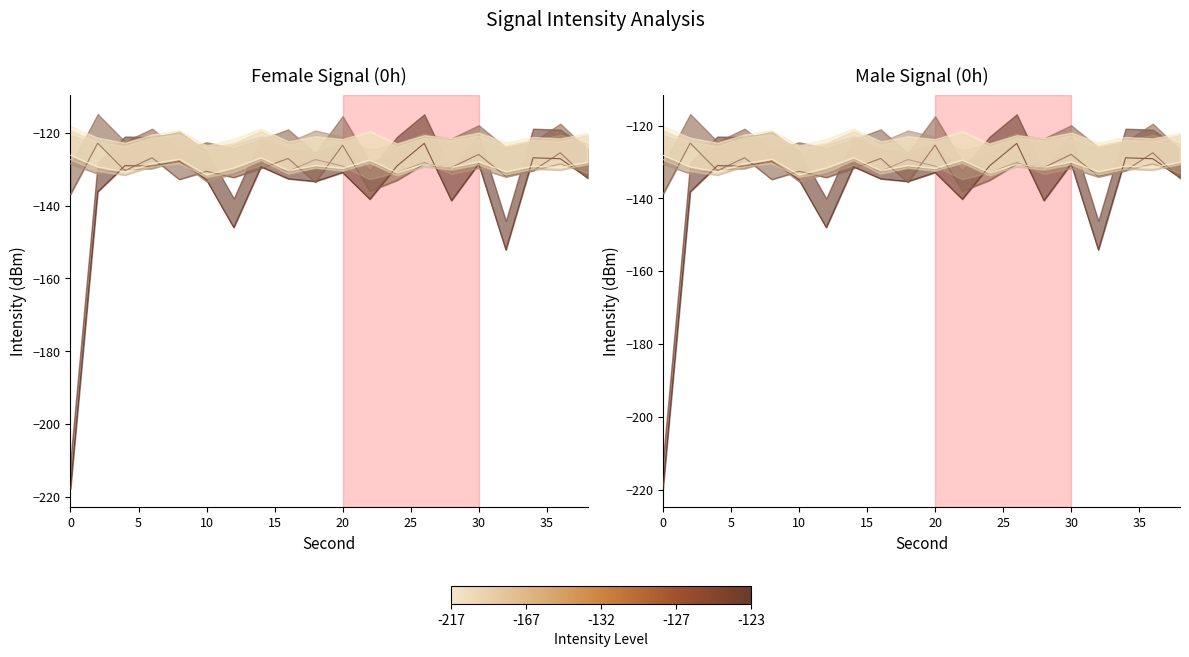

What is the maximum value shown in the chart?

-122.8